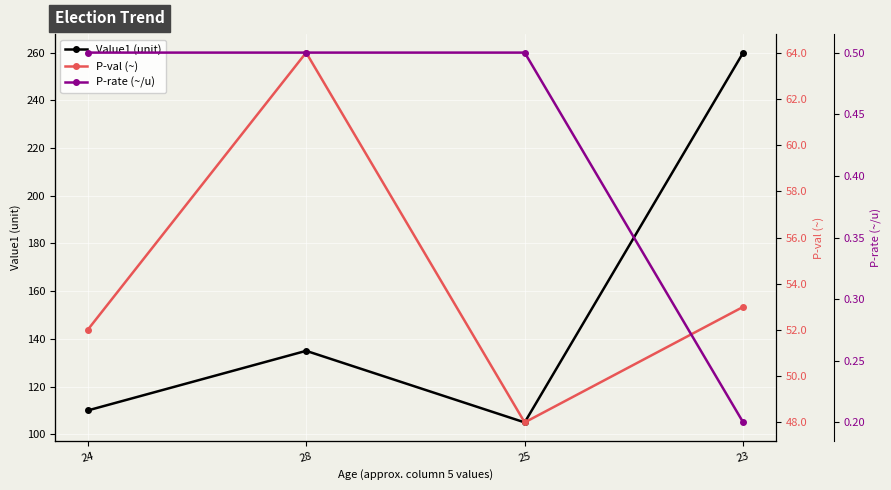

Reading left to right, extract all data points from this chart.

Value1 (unit): 24=110.0	28=135.0	25=105.0	23=260.0
P-val (~): 24=52.0	28=64.0	25=48.0	23=53.0
P-rate (~/u): 24=0.5	28=0.5	25=0.5	23=0.2